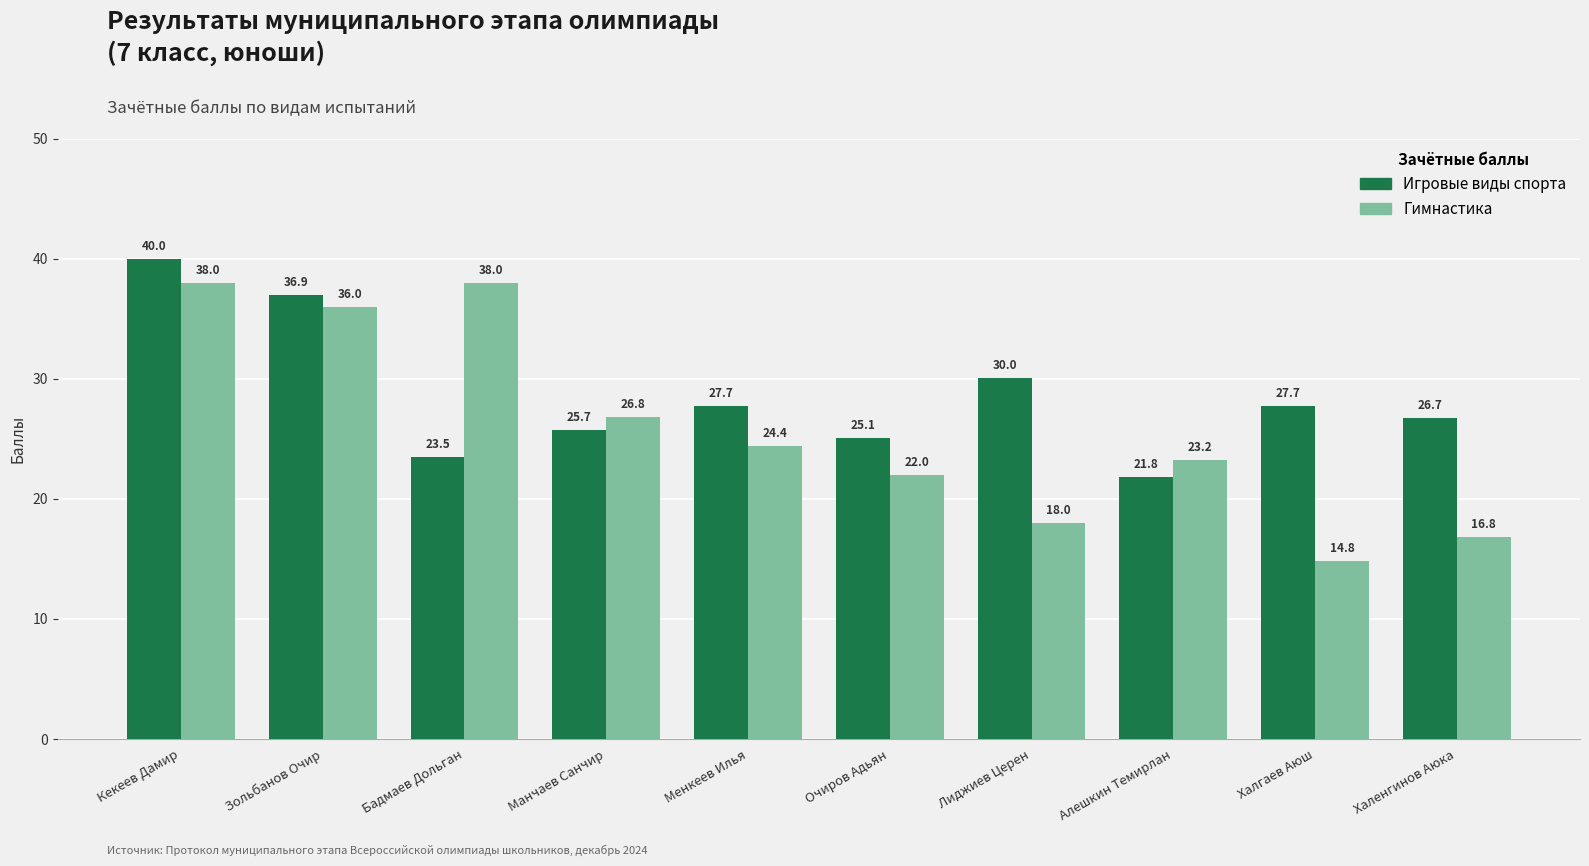

The Гимнастика series shows 26.8 at Манчаев Санчир. True or false?

True